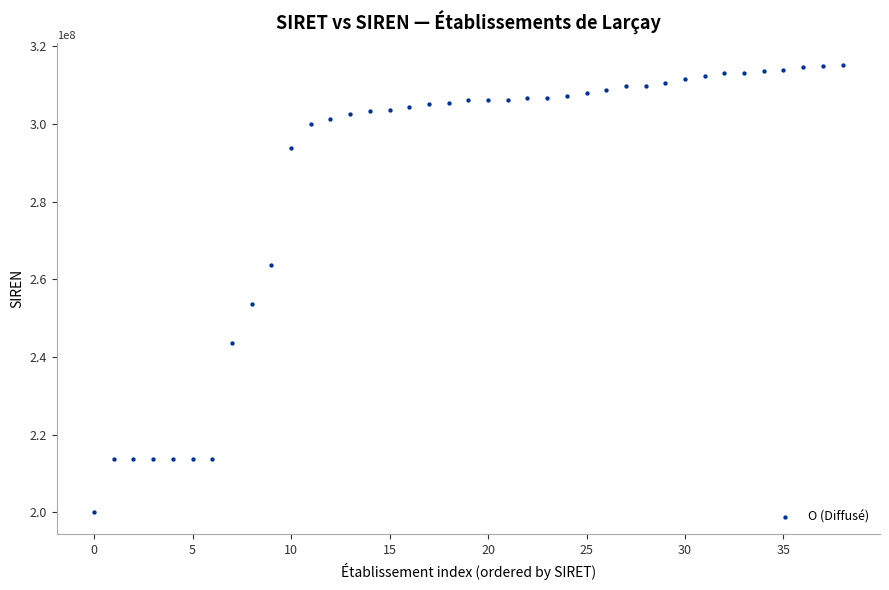

What Y value in the scatter plot is closest to 257592610?

253702559